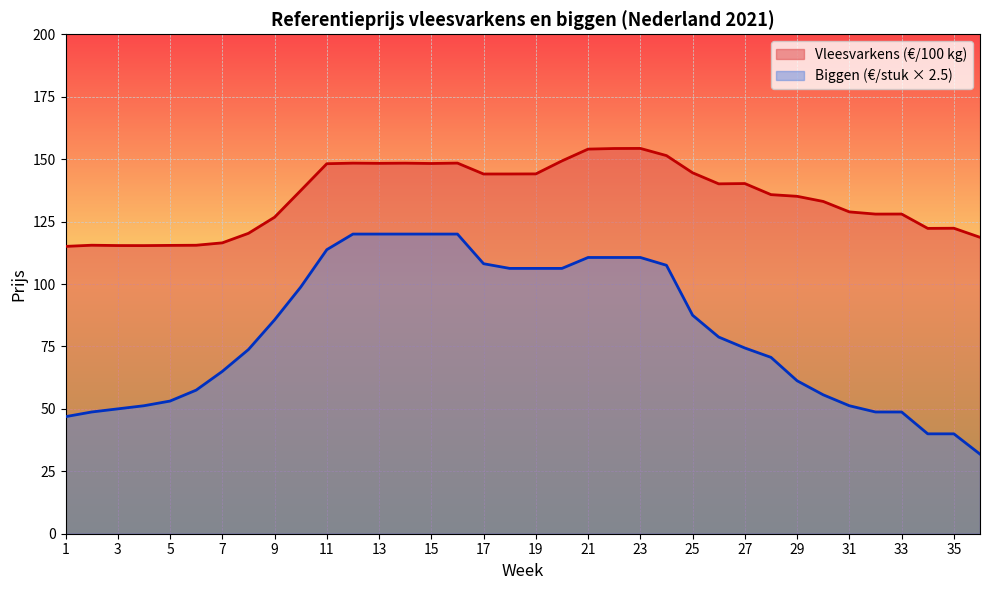

Does the chart display data point markers on the line(s)?

No